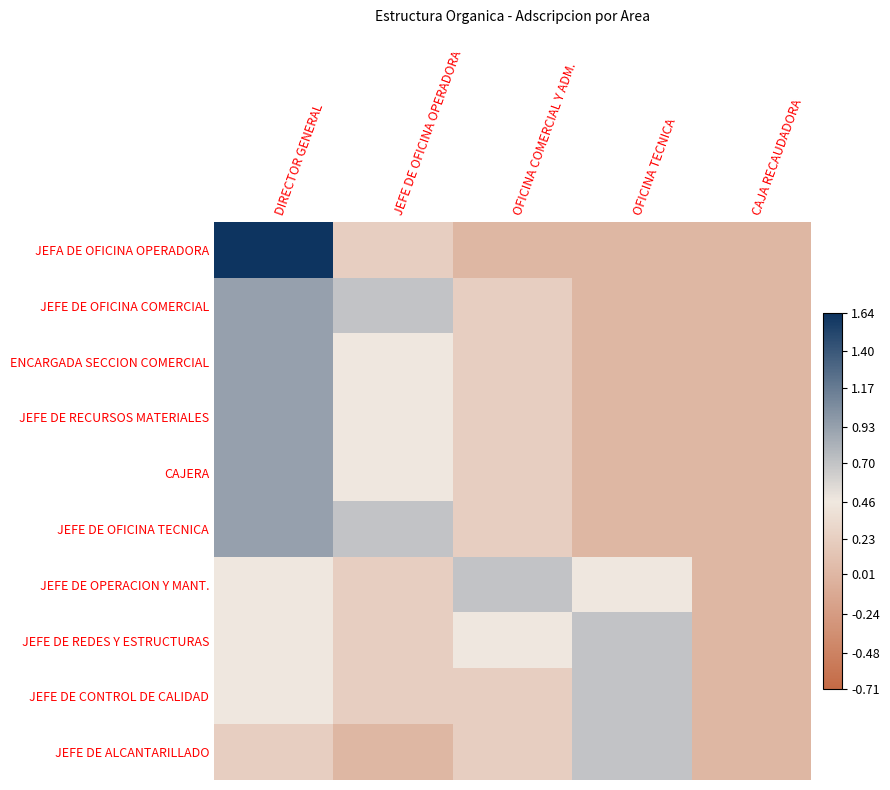

At which category is the sum across all series the highest?

DIRECTOR GENERAL